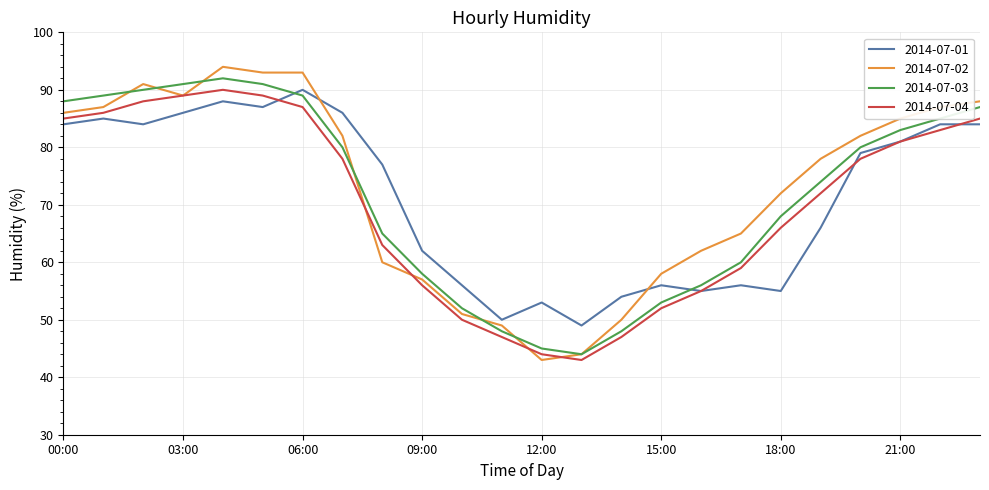

What is the greatest value displayed?

94